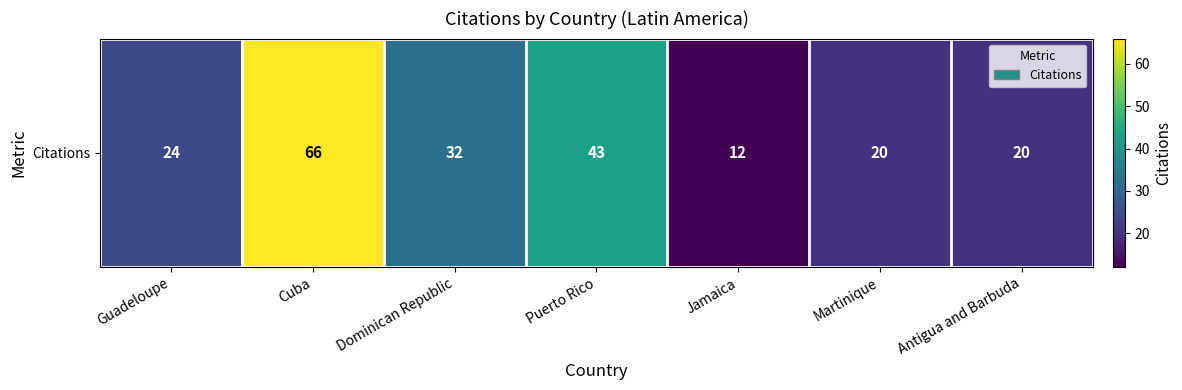

Which category has the highest value across all series?

Cuba